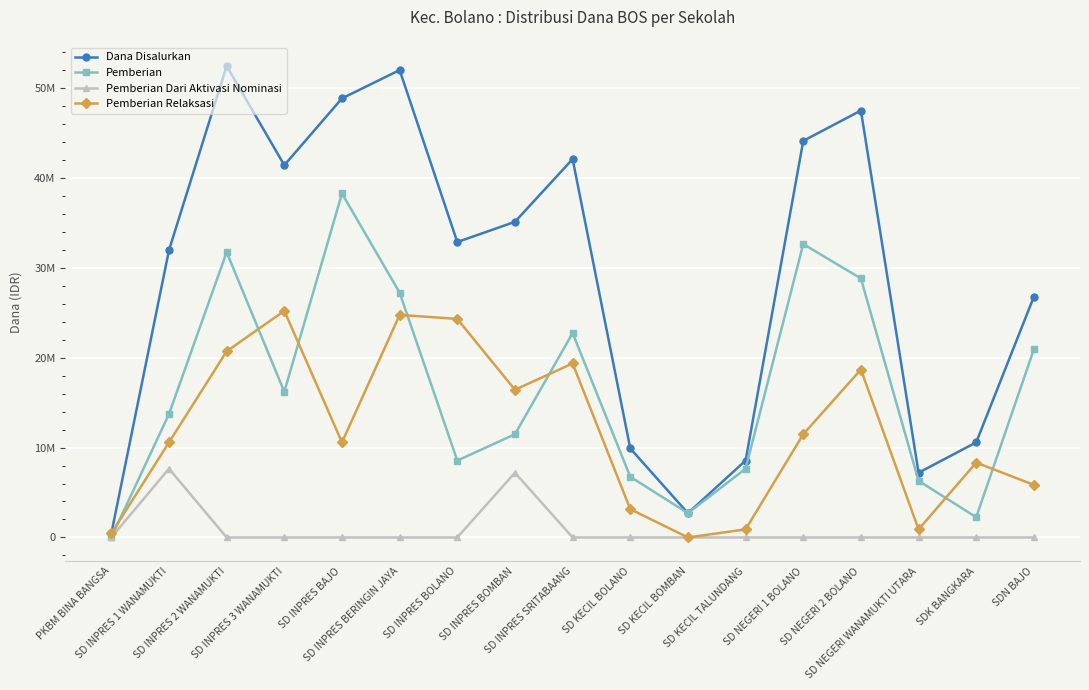

What is the average value of the Pemberian series?

16345588